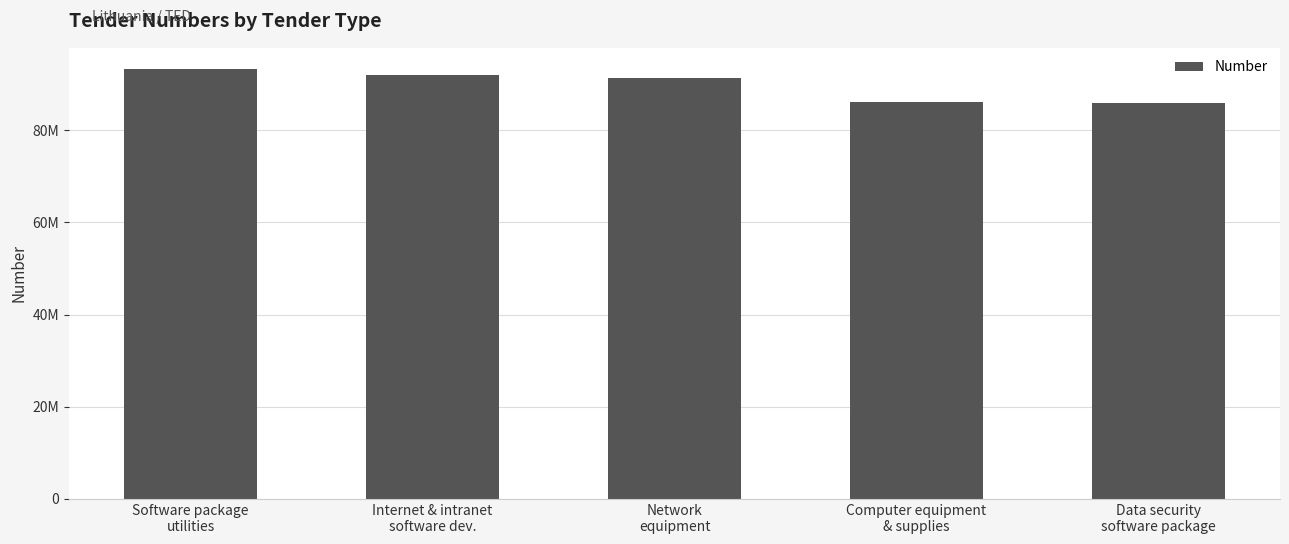

Are the bars horizontal?

No